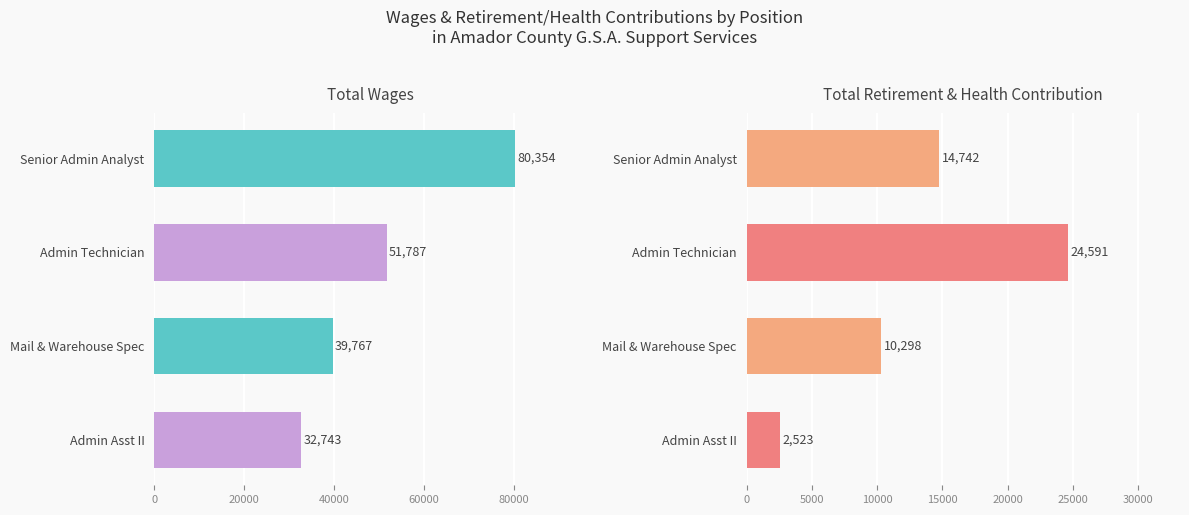

Which series has the largest range (max minus min)?

Total Wages